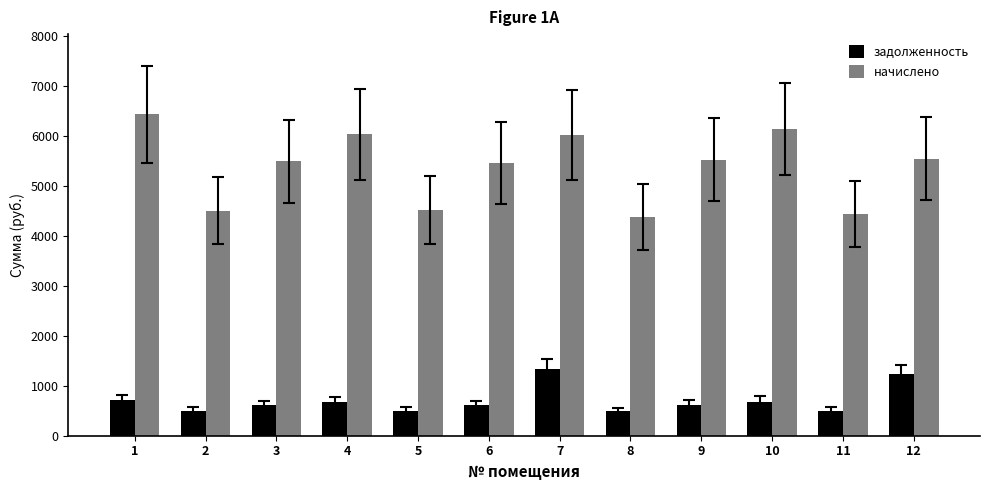

At 11, list the series in order from largest to smallest.

начислено, задолженность